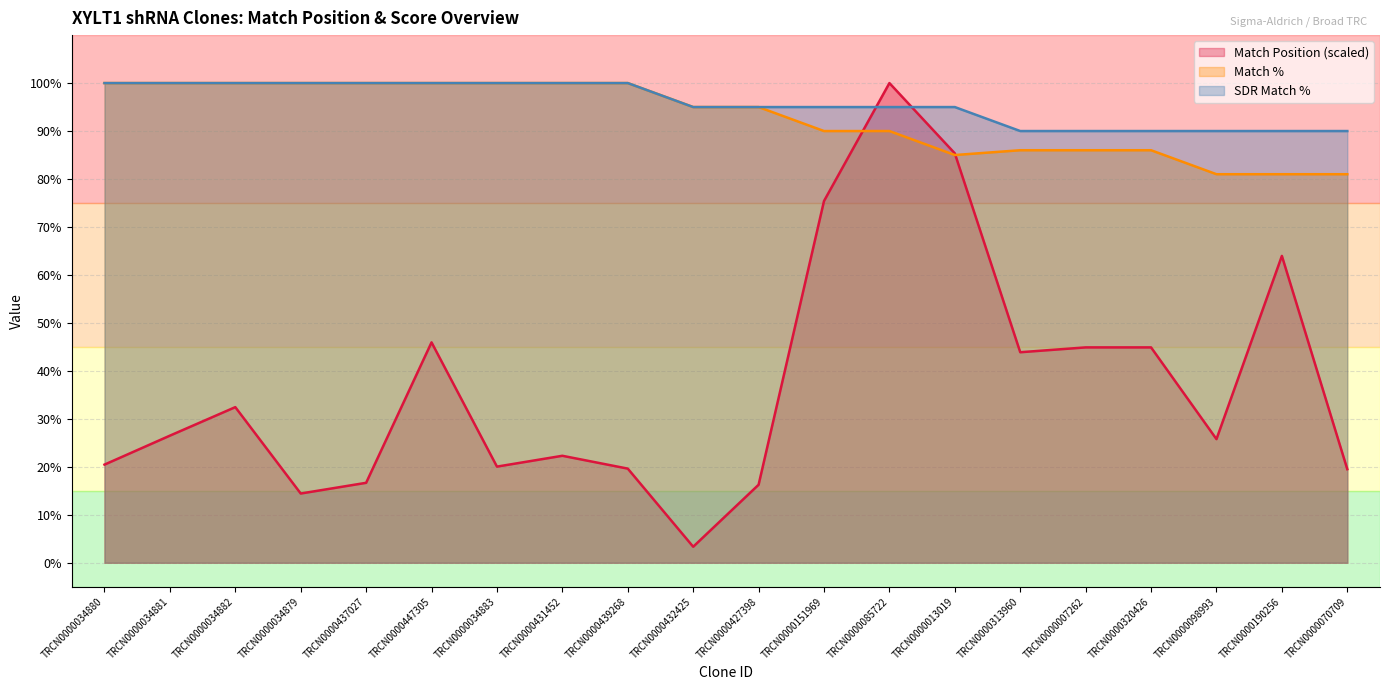

What value does the SDR Match % series have at TRCN0000437027?

100.0